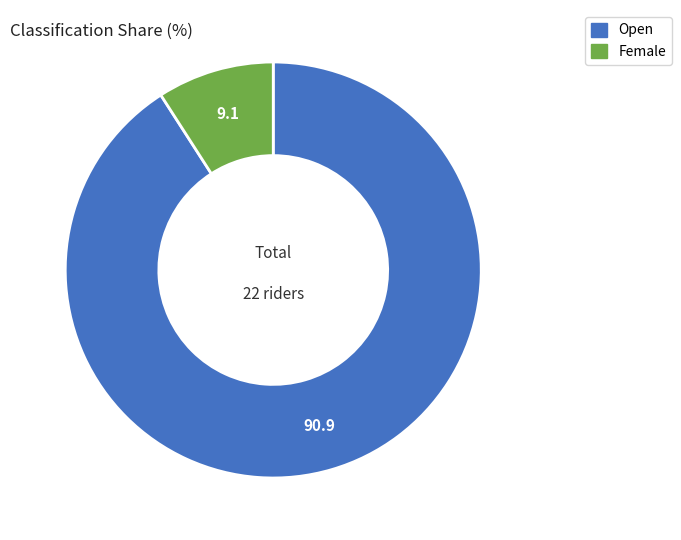

Which slice is the smallest?

Female